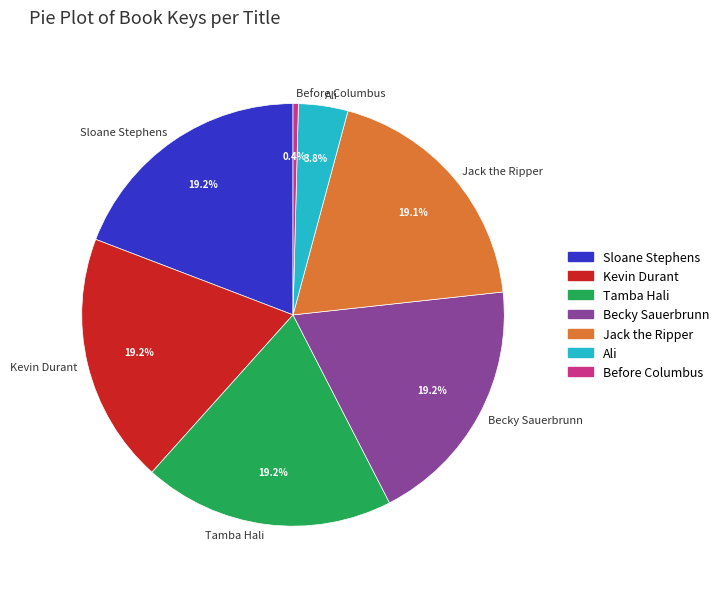

The Ali slice represents 4% of the pie. True or false?

True